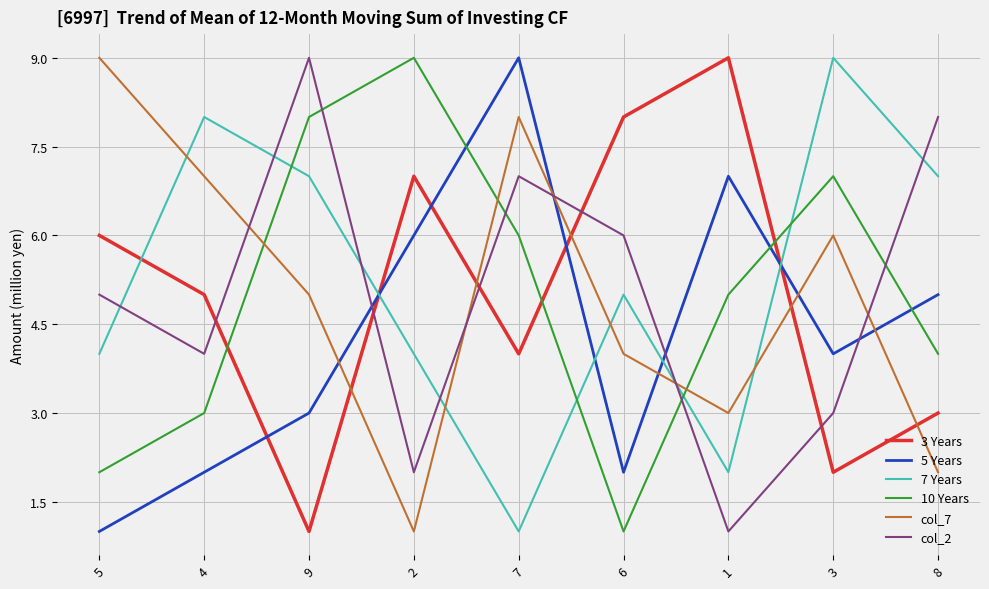

Reading right to left, extract all data points from this chart.

3 Years: 8=3	3=2	1=9	6=8	7=4	2=7	9=1	4=5	5=6
5 Years: 8=5	3=4	1=7	6=2	7=9	2=6	9=3	4=2	5=1
7 Years: 8=7	3=9	1=2	6=5	7=1	2=4	9=7	4=8	5=4
10 Years: 8=4	3=7	1=5	6=1	7=6	2=9	9=8	4=3	5=2
col_7: 8=2	3=6	1=3	6=4	7=8	2=1	9=5	4=7	5=9
col_2: 8=8	3=3	1=1	6=6	7=7	2=2	9=9	4=4	5=5